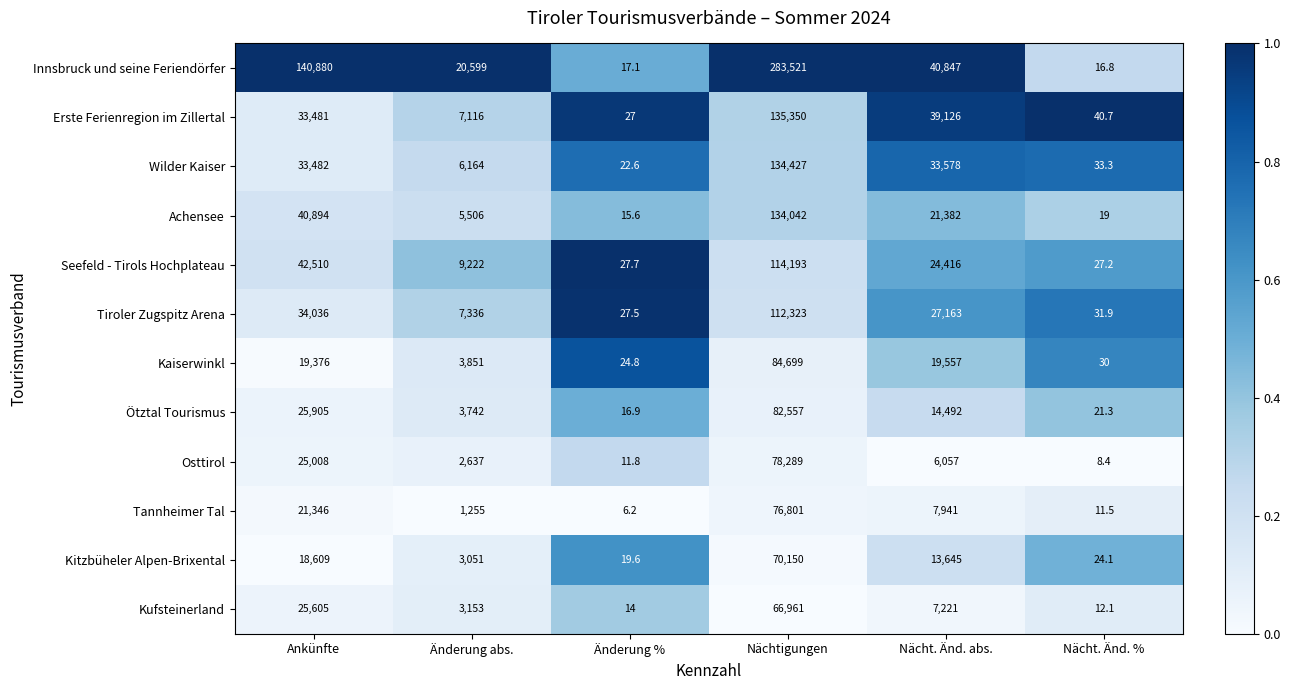

What is the total value across all series at Änderung abs.?

73632.0